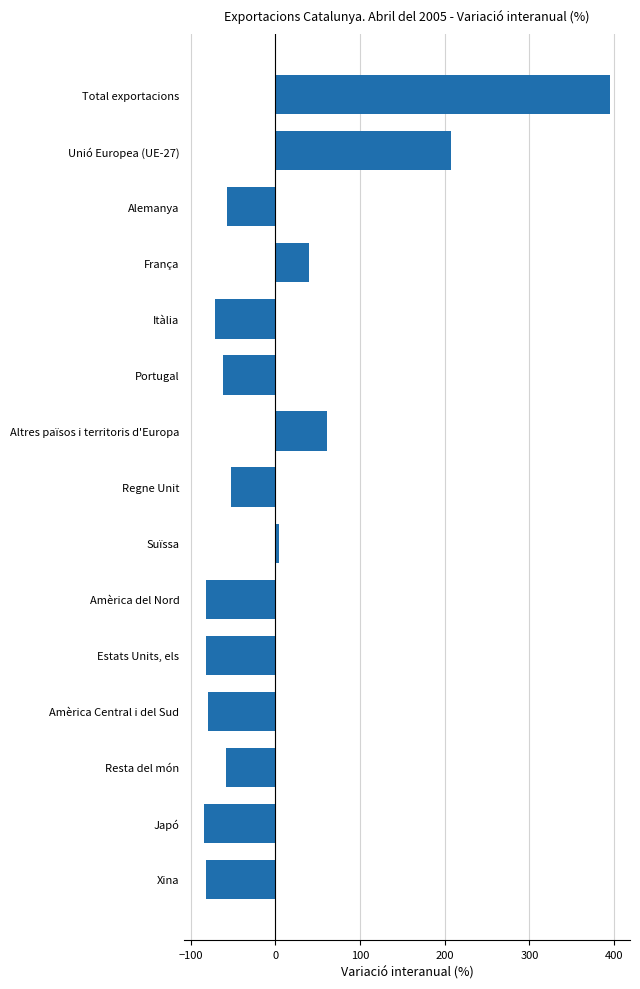

List the labels in order of value, largest first.

Total exportacions, Unió Europea (UE-27), Altres països i territoris d'Europa, França, Suïssa, Regne Unit, Alemanya, Resta del món, Portugal, Itàlia, Amèrica Central i del Sud, Estats Units, els, Amèrica del Nord, Xina, Japó